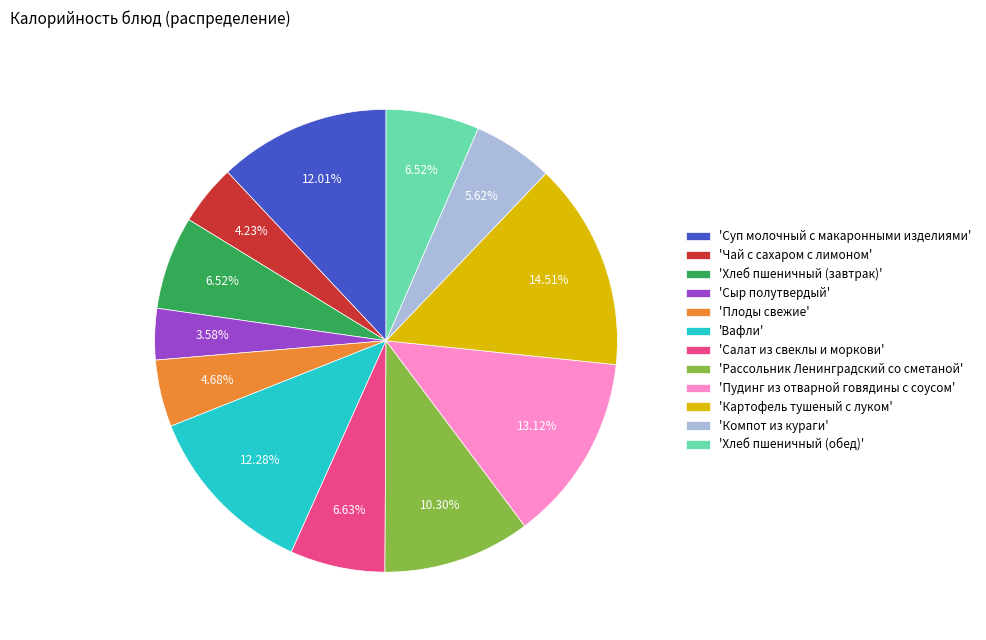

Approximately how many times larger is the value at 'Чай с сахаром с лимоном' compared to 'Сыр полутвердый'?

1.2